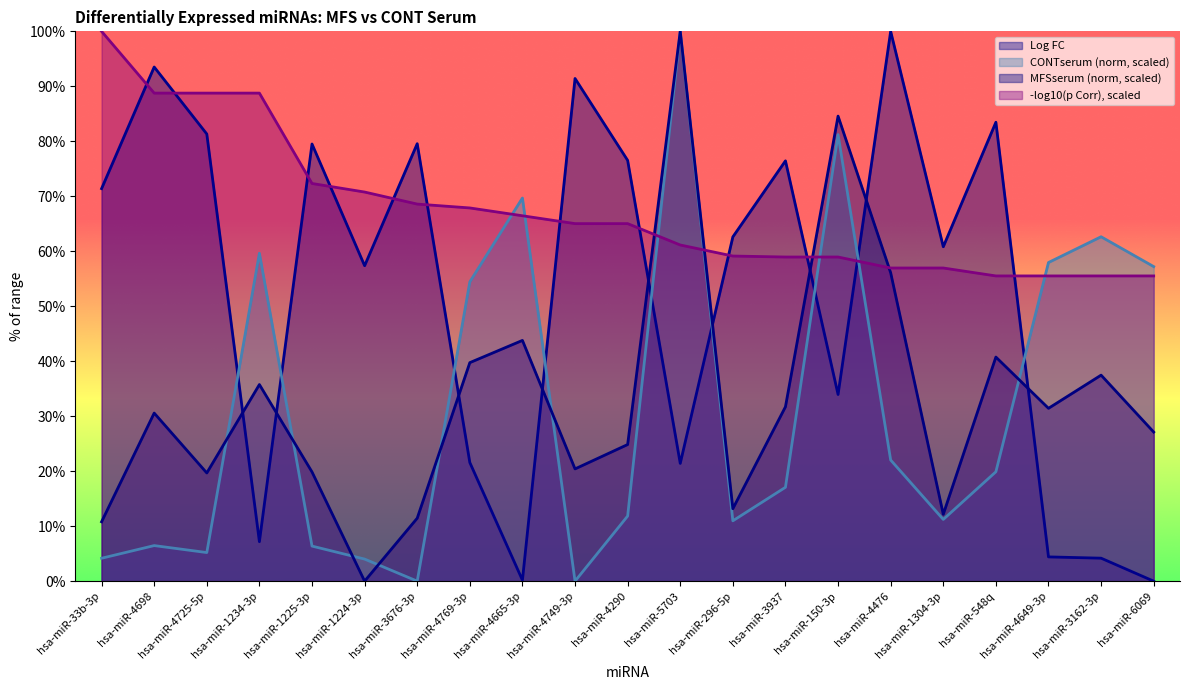

How many positive values does the Log FC series have?

20